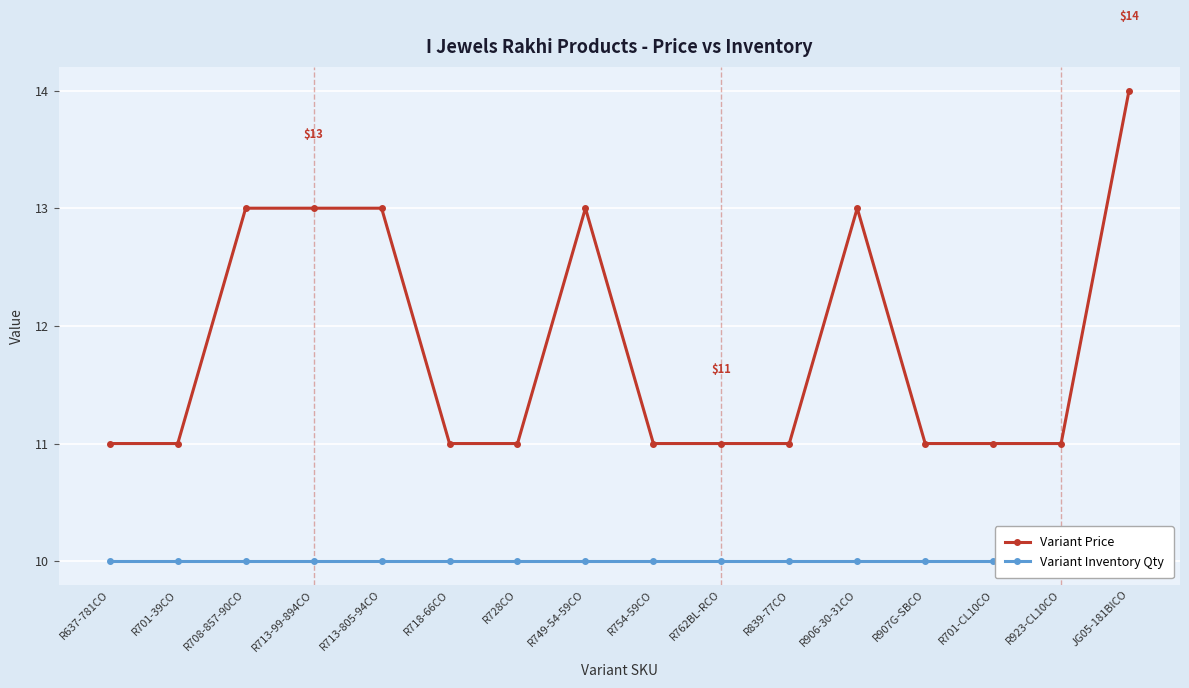

Reading left to right, extract all data points from this chart.

Variant Price: 11	11	13	13	13	11	11	13	11	11	11	13	11	11	11	14
Variant Inventory Qty: 10	10	10	10	10	10	10	10	10	10	10	10	10	10	10	10